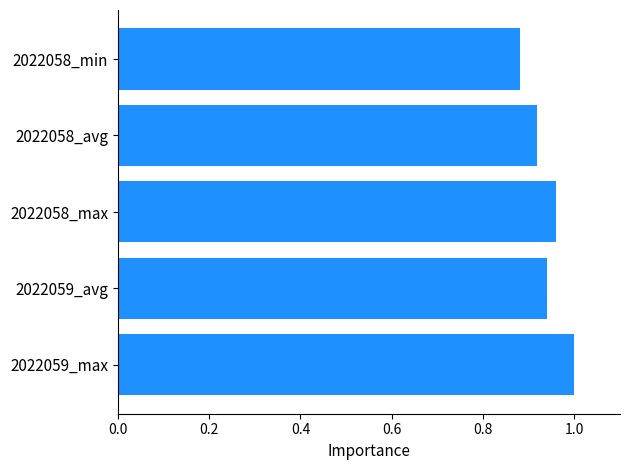

Rank the categories by value from highest to lowest.

2022059_max, 2022058_max, 2022059_avg, 2022058_avg, 2022058_min